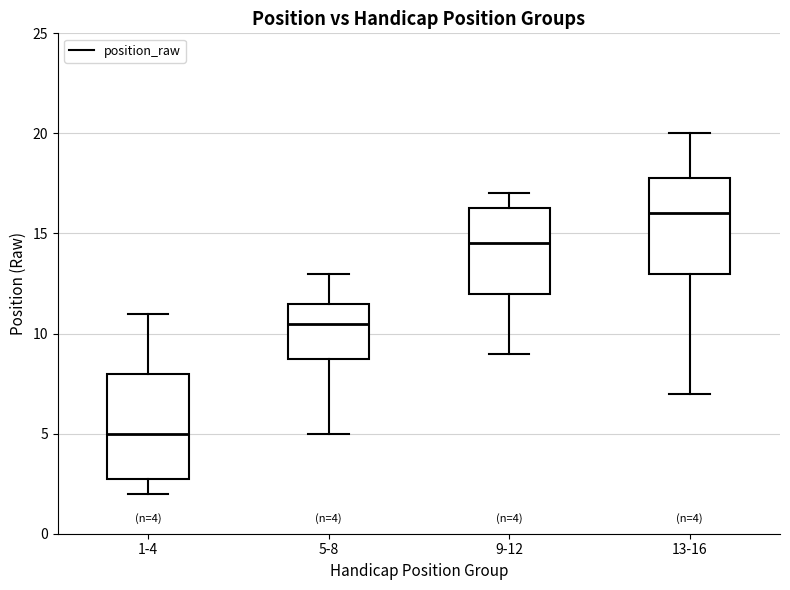

Which box's median line is the highest?

13-16